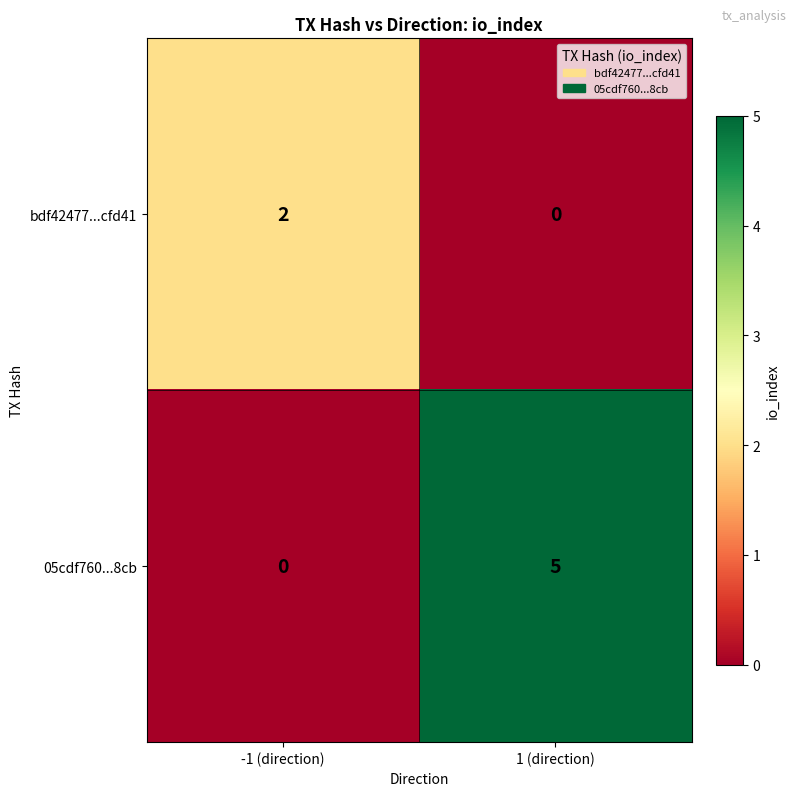

Reading left to right, list all the values displayed in this chart.

bdf42477...cfd41: -1 (direction)=2	1 (direction)=0
05cdf760...8cb: -1 (direction)=0	1 (direction)=5